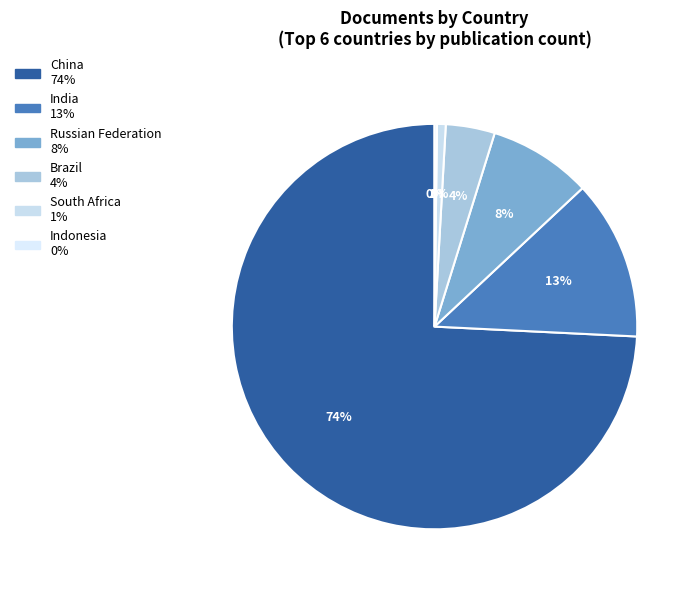

What is the total percentage of Indonesia and China?

74.4%